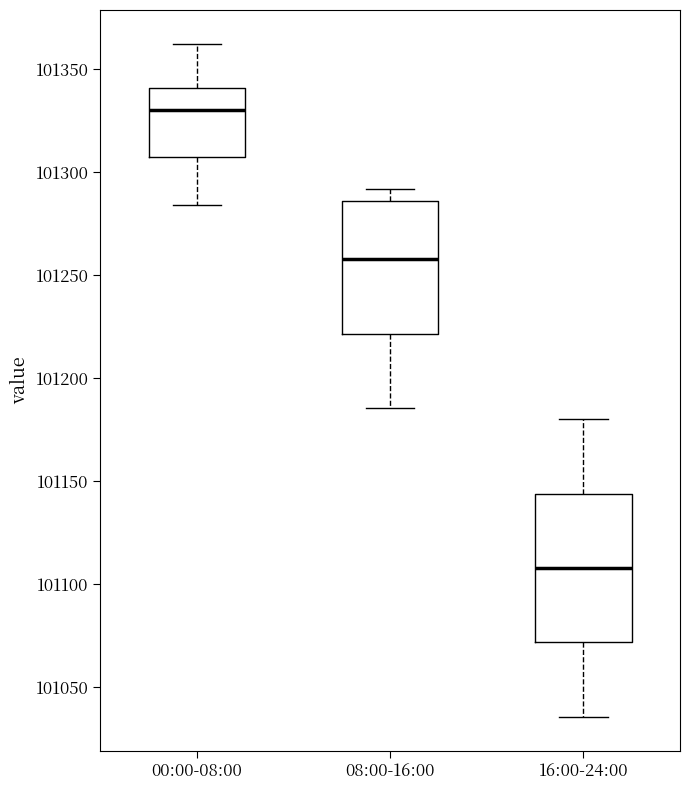

Which box is the tallest, from its lower edge to its upper edge?

16:00-24:00